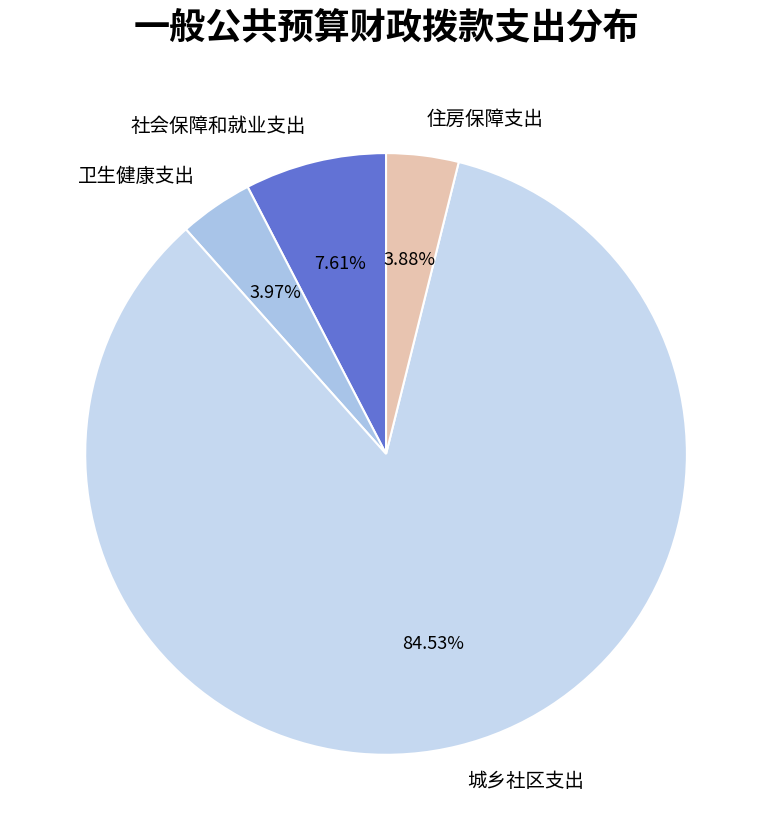

To the nearest percent, what portion does 城乡社区支出 represent?

85%